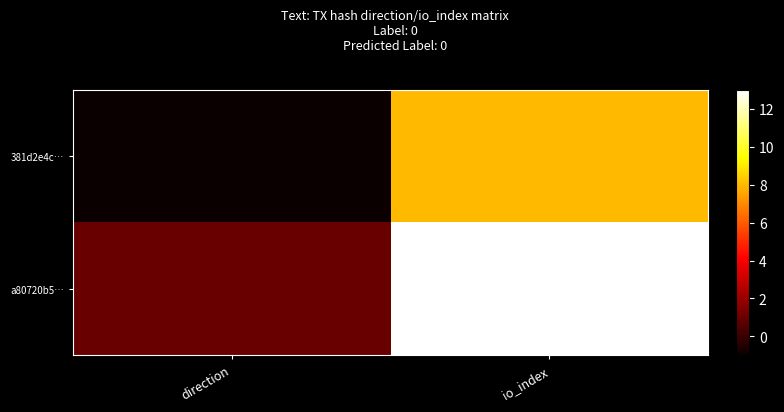

Which series changed the most between direction and io_index?

a80720b5…